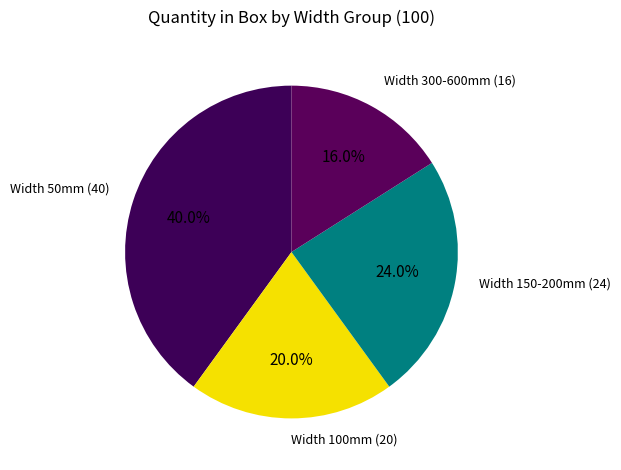

Count the number of slices in the pie.

4